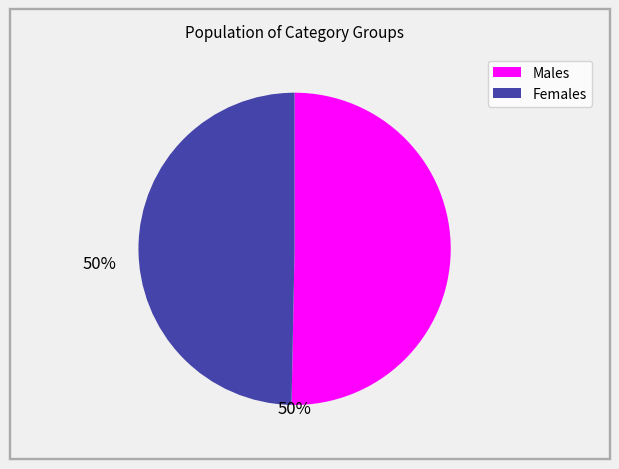

Is there any slice that represents more than half of the pie?

Yes